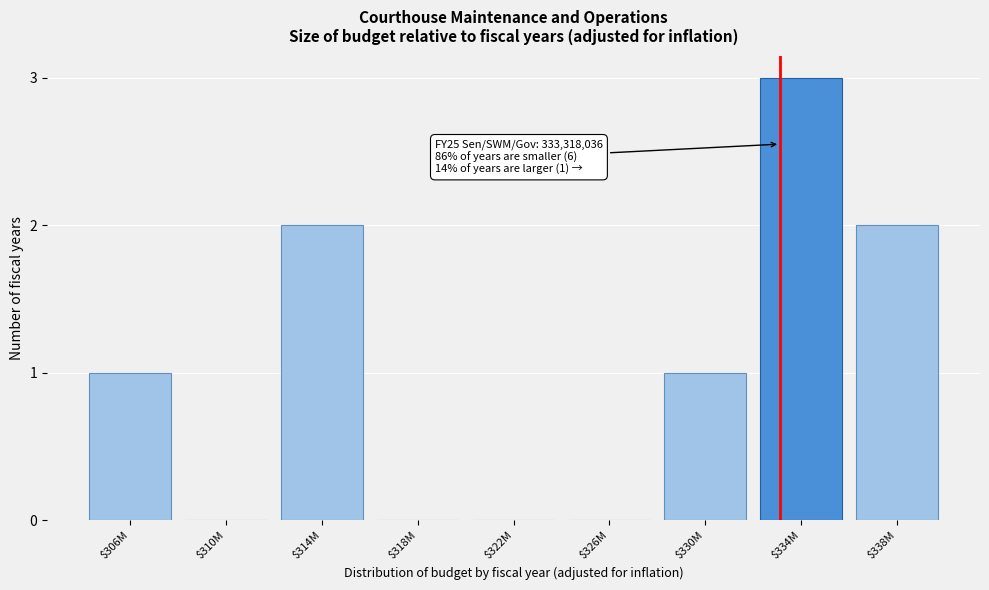

At which category does the chart reach its peak across all series?

$334M